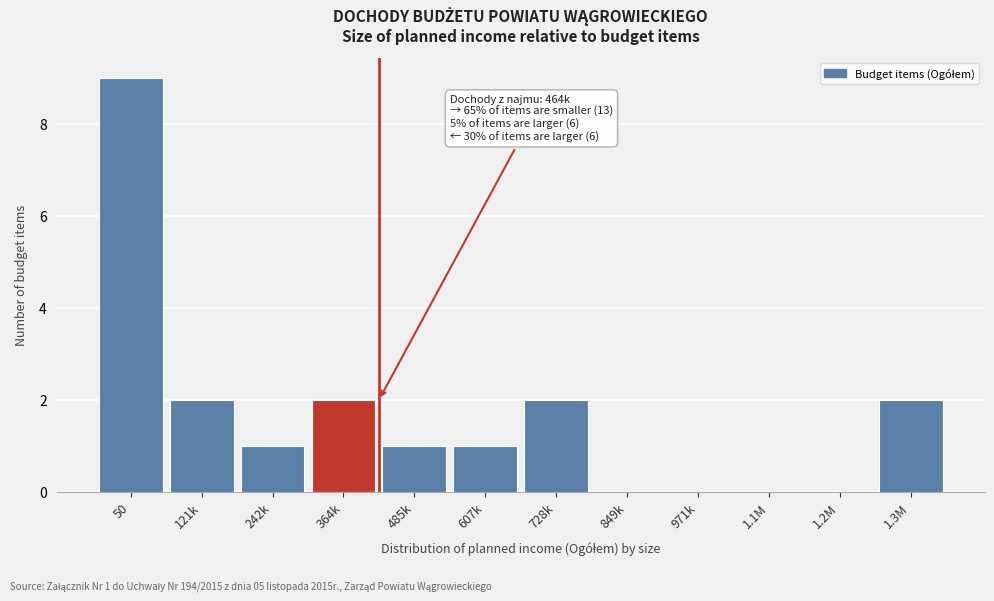

Reading right to left, extract all data points from this chart.

1.3M=2	1.2M=0	1.1M=0	971k=0	849k=0	728k=2	607k=1	485k=1	364k=2	242k=1	121k=2	50=9